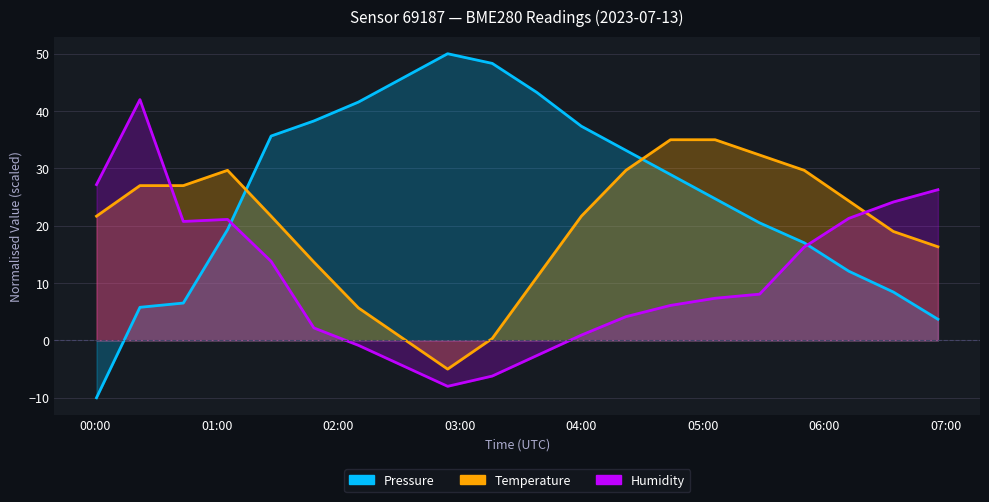

List the series in order of their overall mean, highest first.

Pressure, Temperature, Humidity